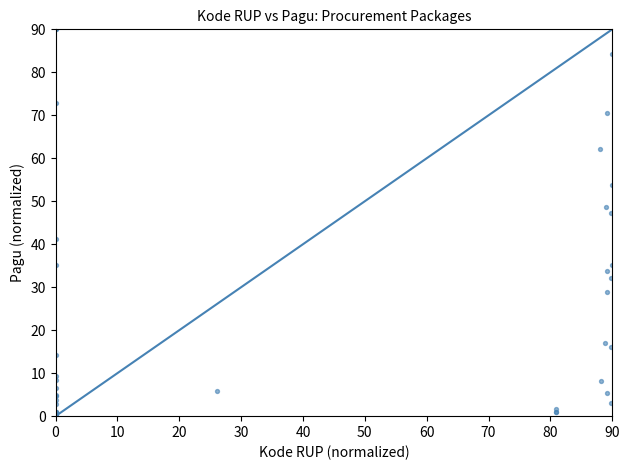

What Y value in the scatter plot is closest to 45?

47.3